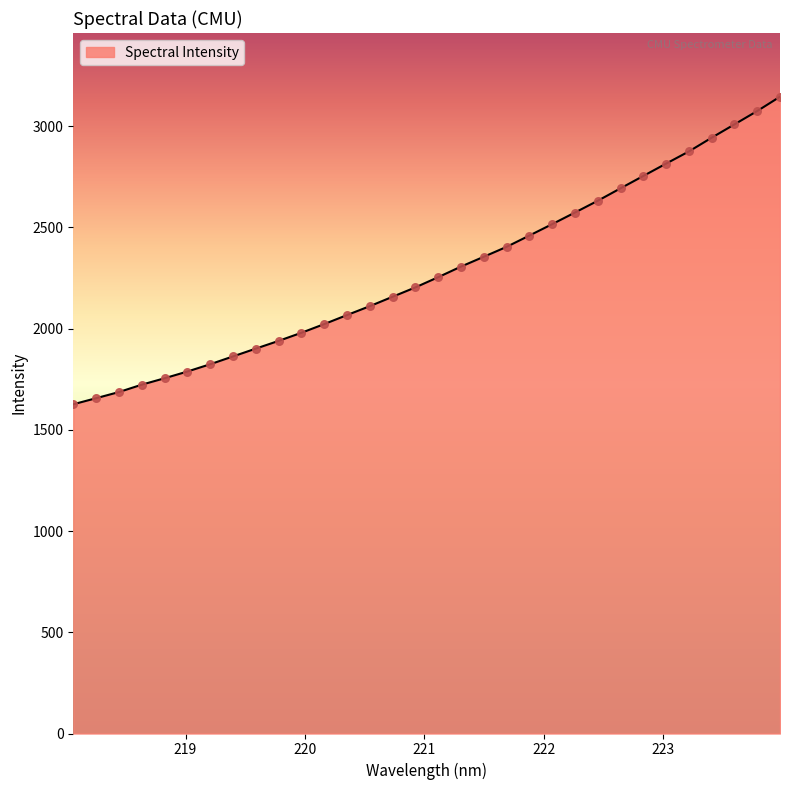

What is the difference between the maximum and minimum values?

1519.0